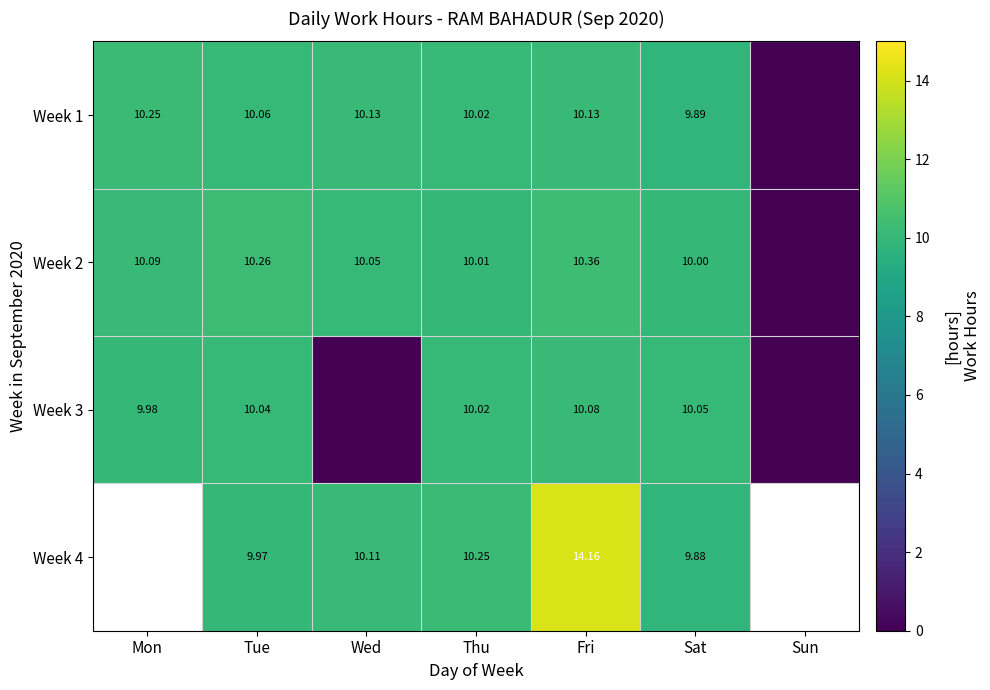

Where is Week 2 nearest to the value 5?

Sat